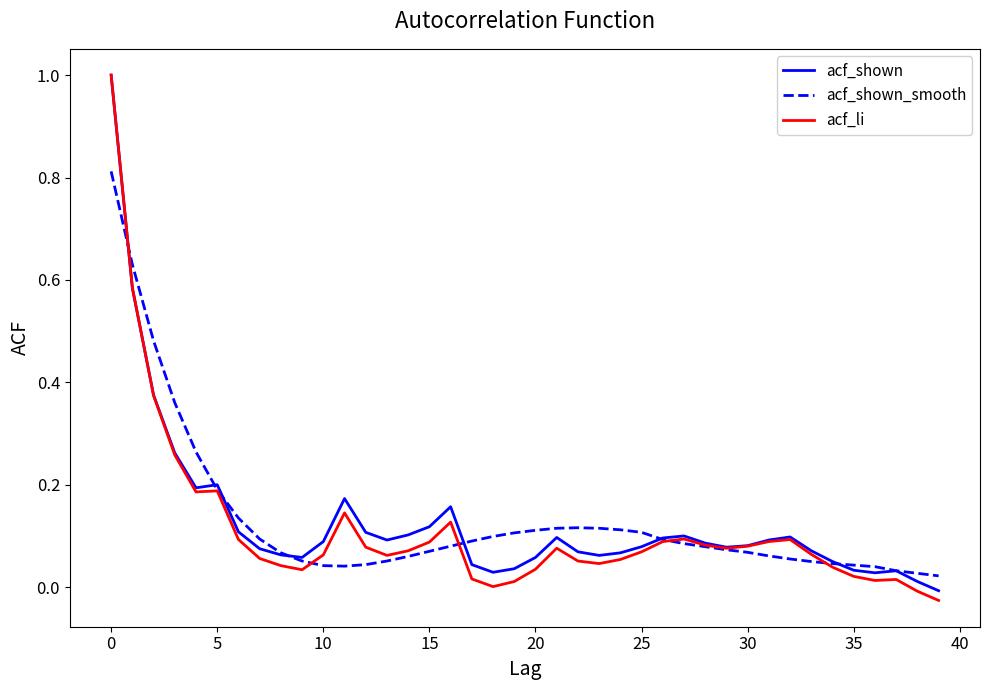

Which series has the largest range (max minus min)?

acf_li